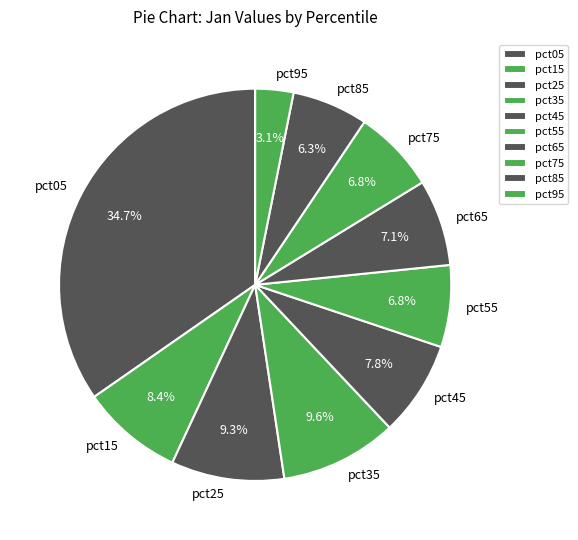

Is pct55 the majority of the pie?

No